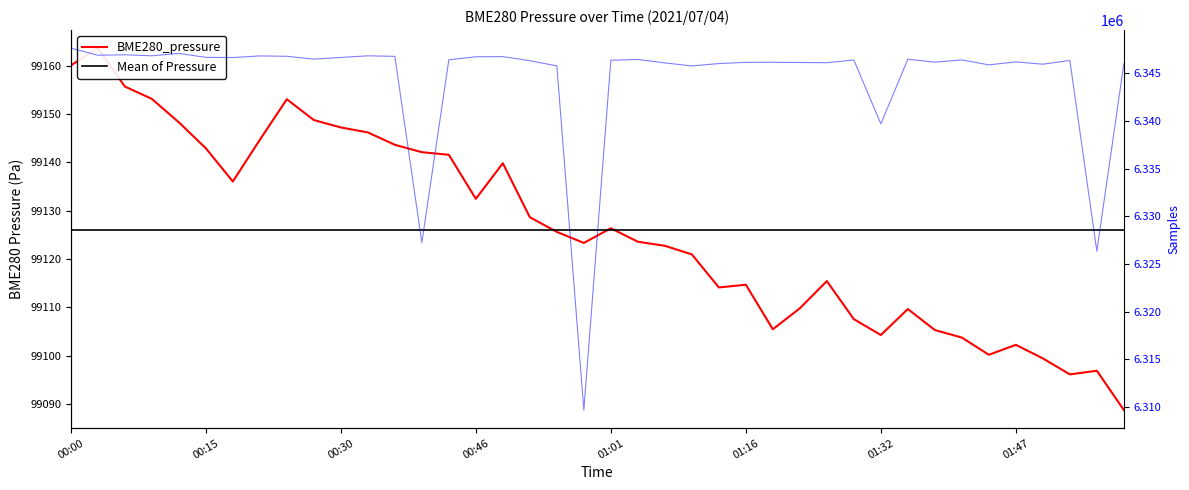

At 01:38, list the series in order from largest to smallest.

Samples, BME280_pressure